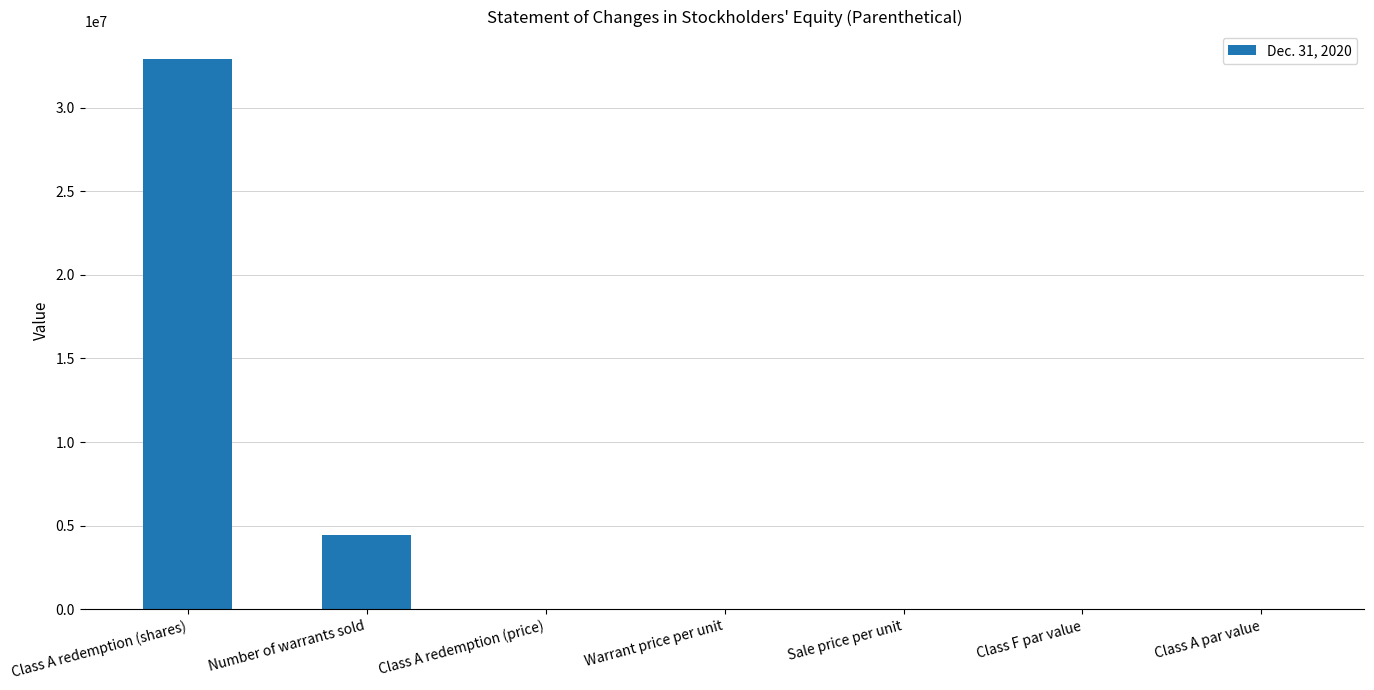

What is the greatest value displayed?

32896021.0